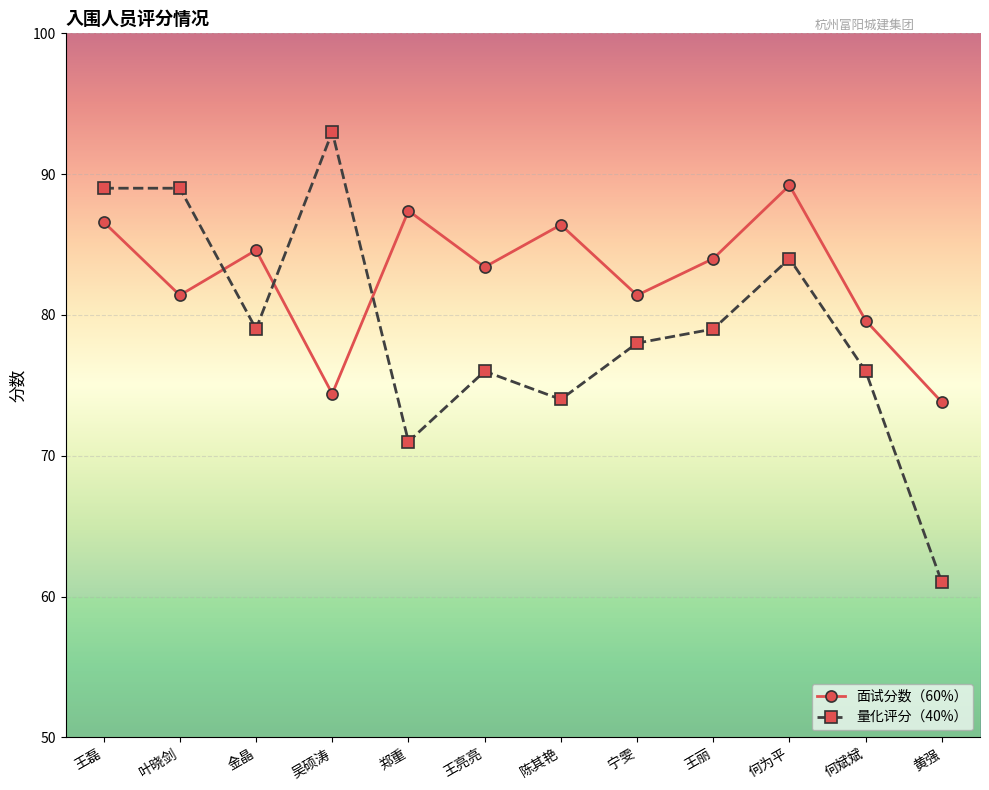

How many times do 面试分数（60%） and 量化评分（40%） cross each other?

3